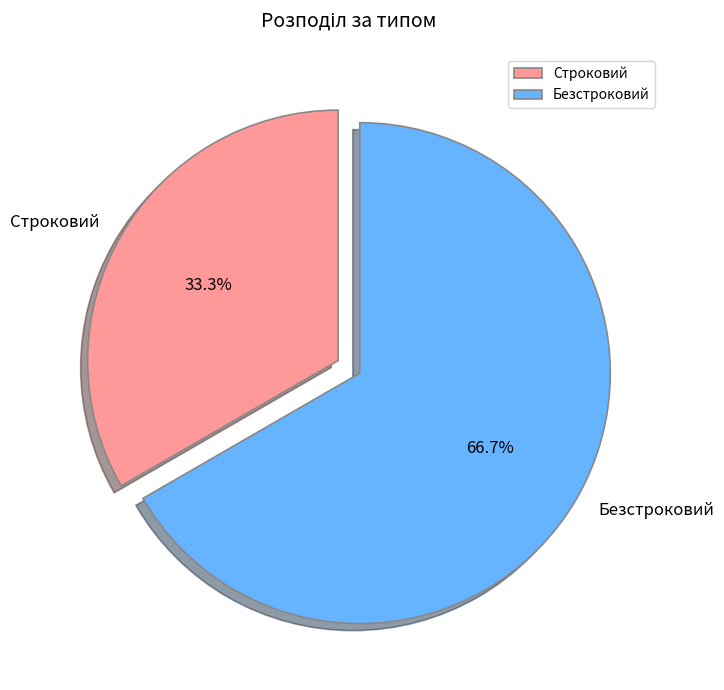

Which category accounts for the majority?

Безстроковий